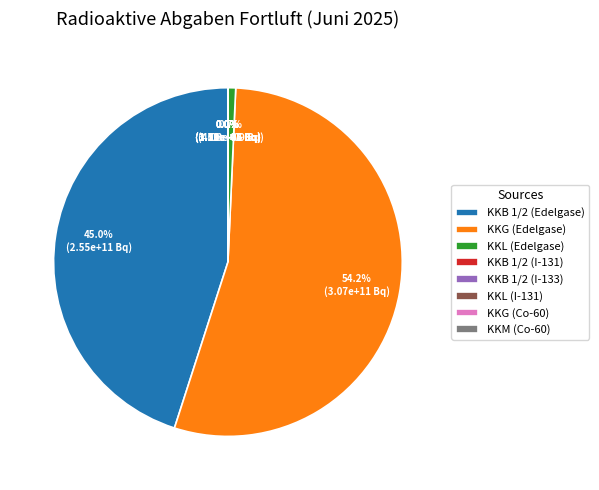

How much of the chart is everything except KKB 1/2 (Edelgase)?

55.0%